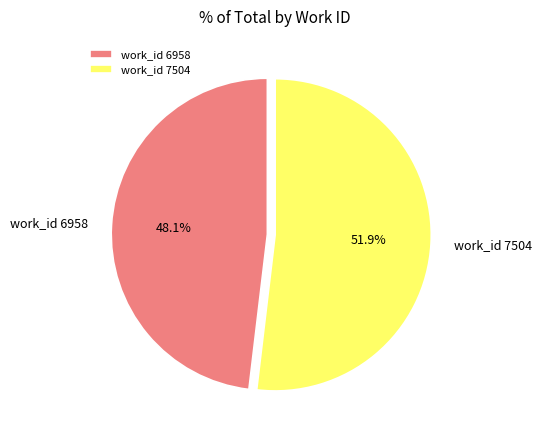

What percentage is the work_id 7504 slice, to the nearest percent?

52%